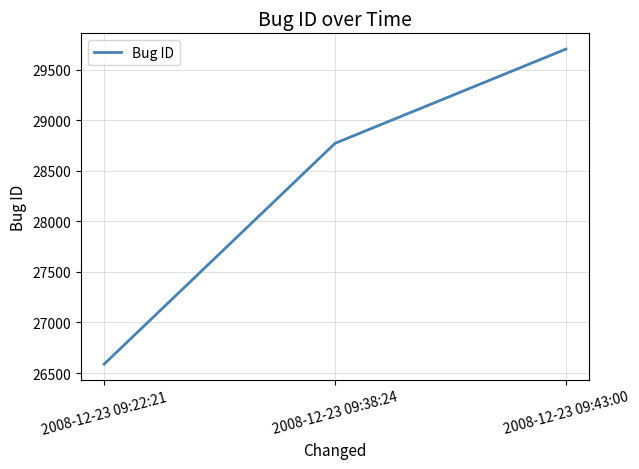

What is the change in value from 2008-12-23 09:22:21 to 2008-12-23 09:38:24?

+2184